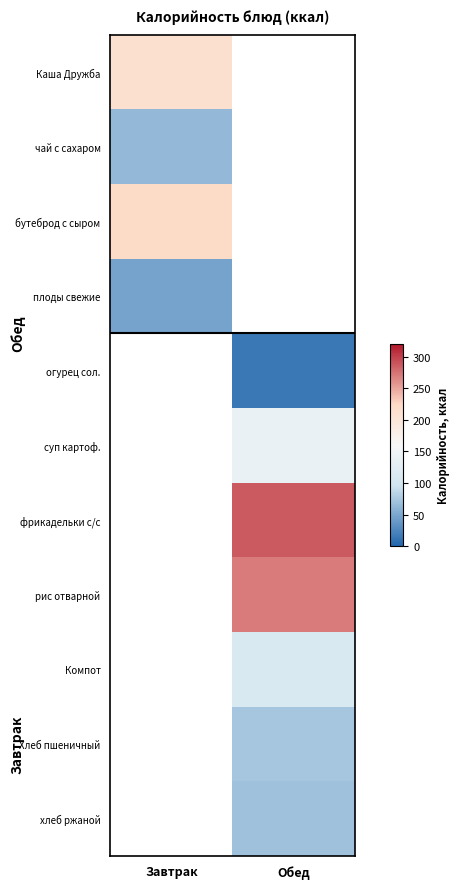

The value of огурец сол. at Обед is 13.9. True or false?

True